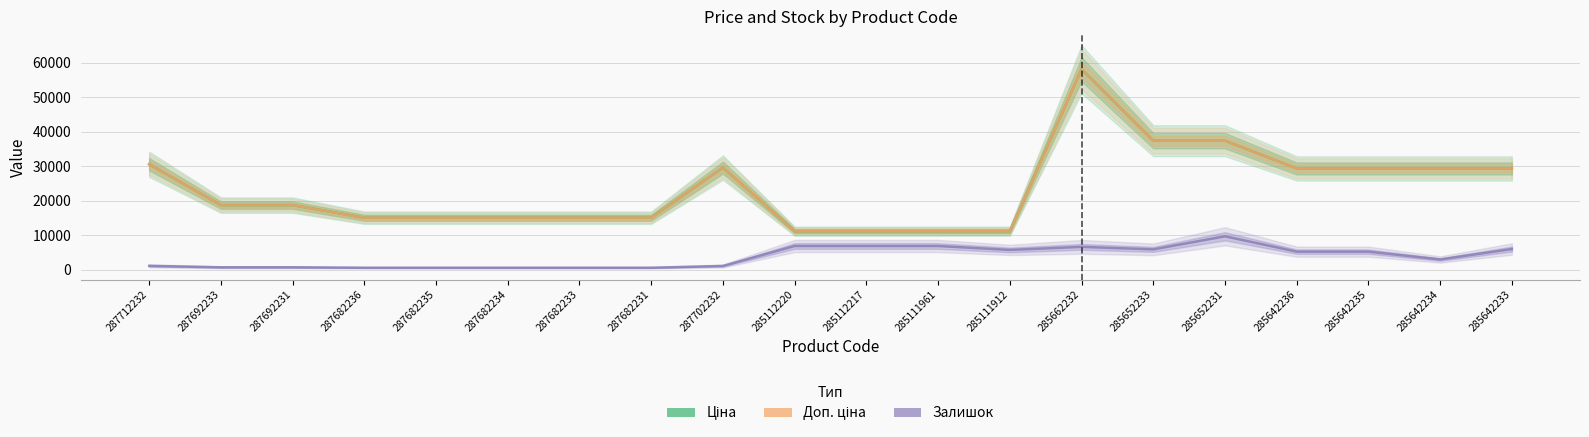

What is the sum of all Ціна values?

466857.2